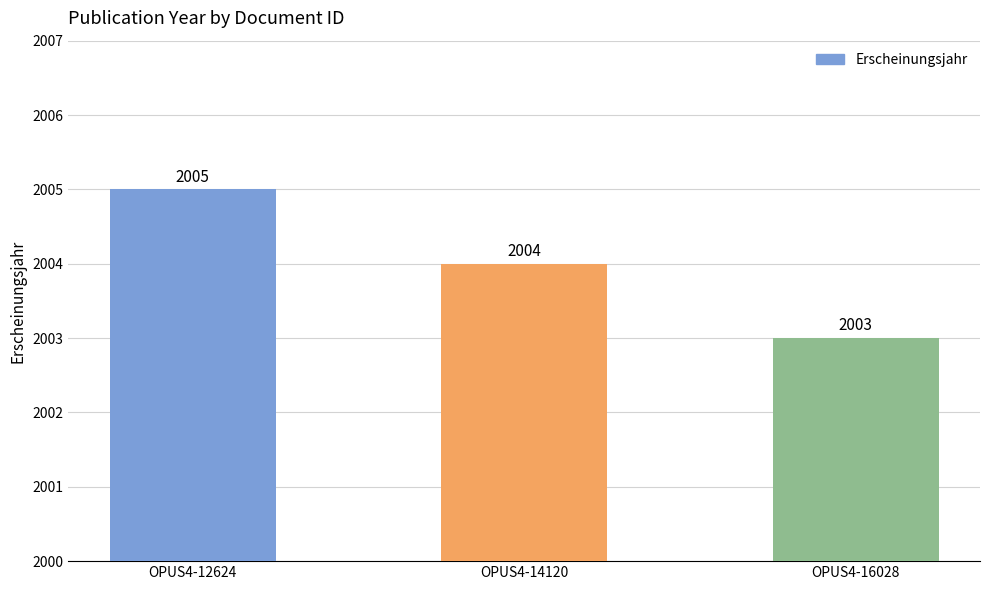

What is the difference between the values at OPUS4-14120 and OPUS4-16028?

1